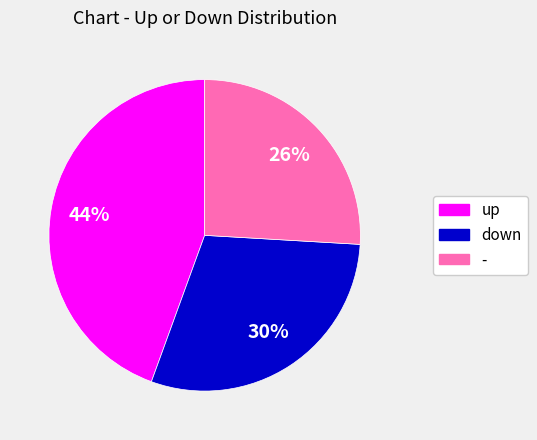

Which category has the smallest portion of the pie?

-